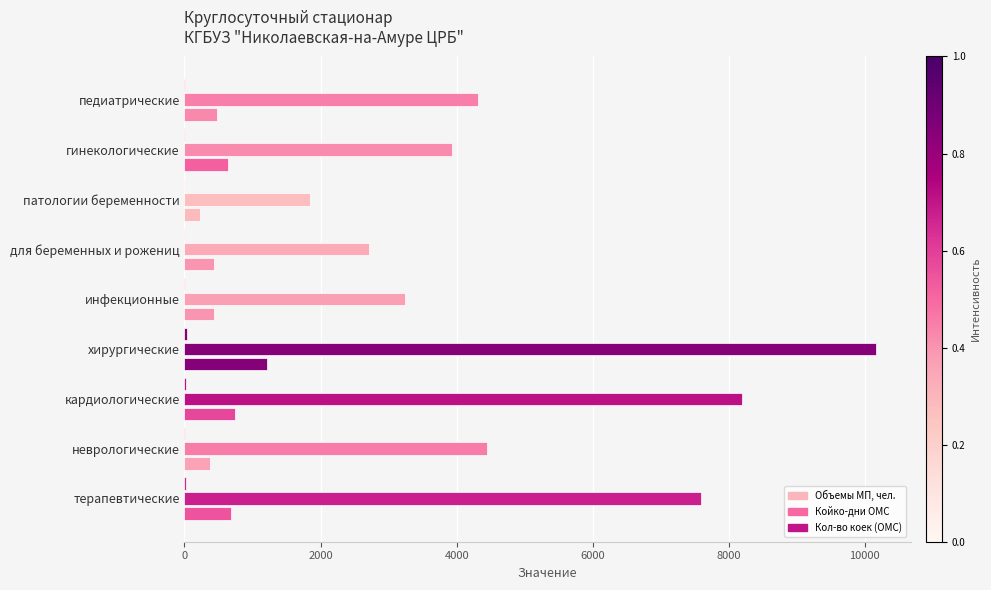

How many data points does each series have?

9